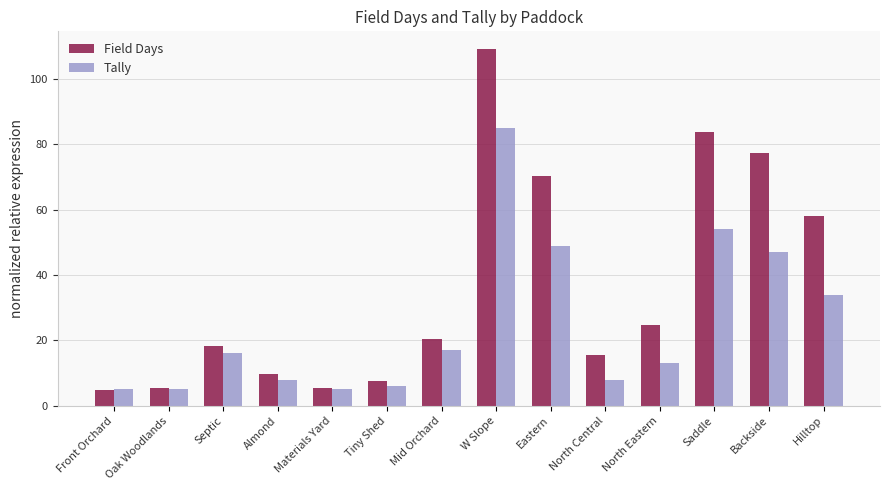

What position from the right is Tiny Shed?

9